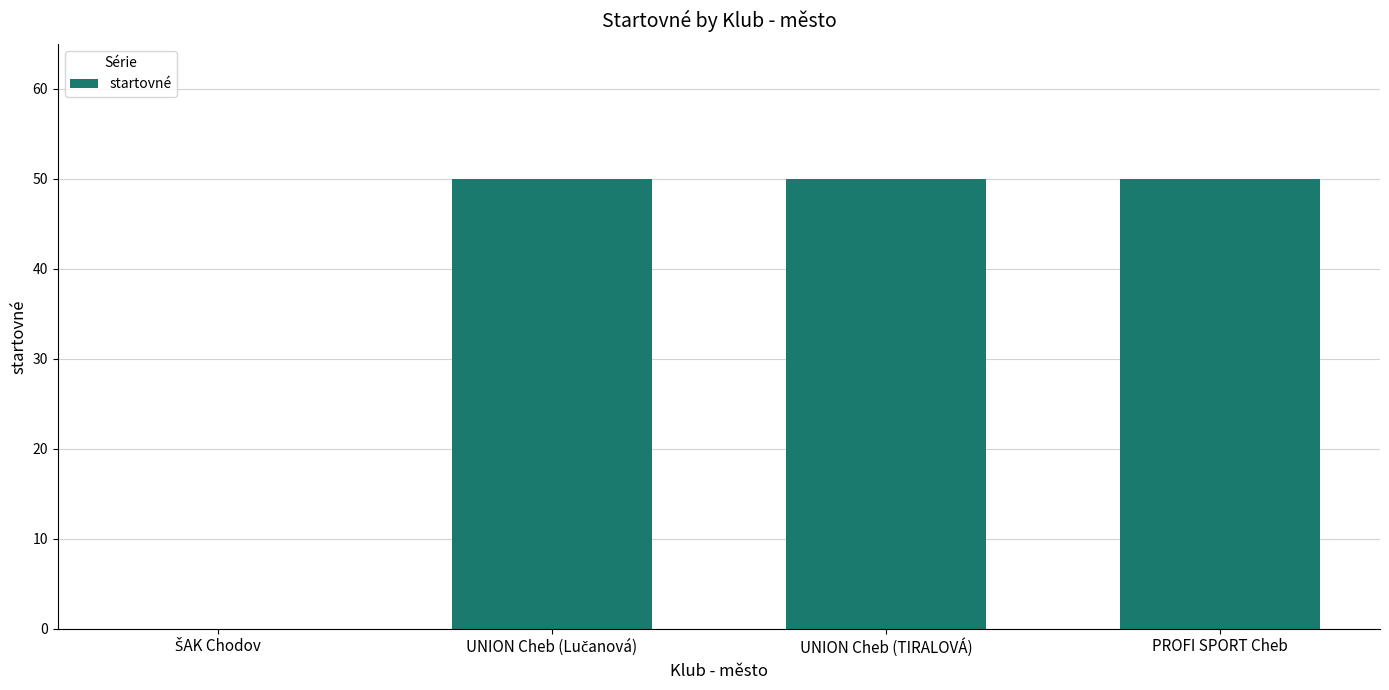

What is the approximate value at PROFI SPORT Cheb, to the nearest 5?

50